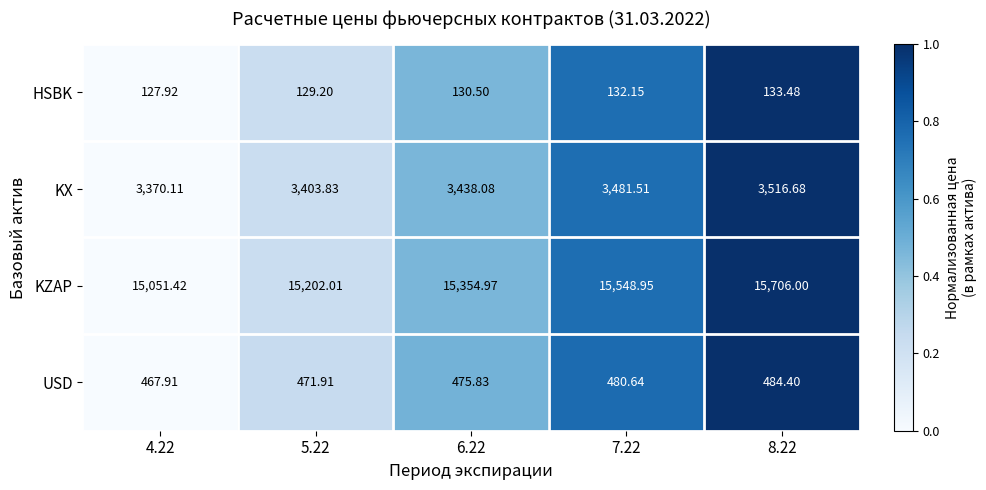

List the series in order of their peak value, lowest first.

HSBK, USD, KX, KZAP